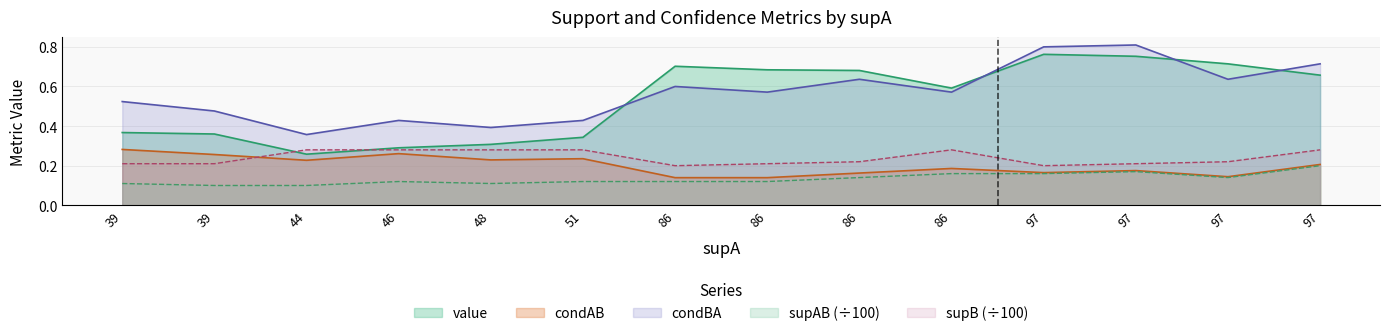

What are all the series names shown in the legend?

value, condAB, condBA, supAB (÷100), supB (÷100)